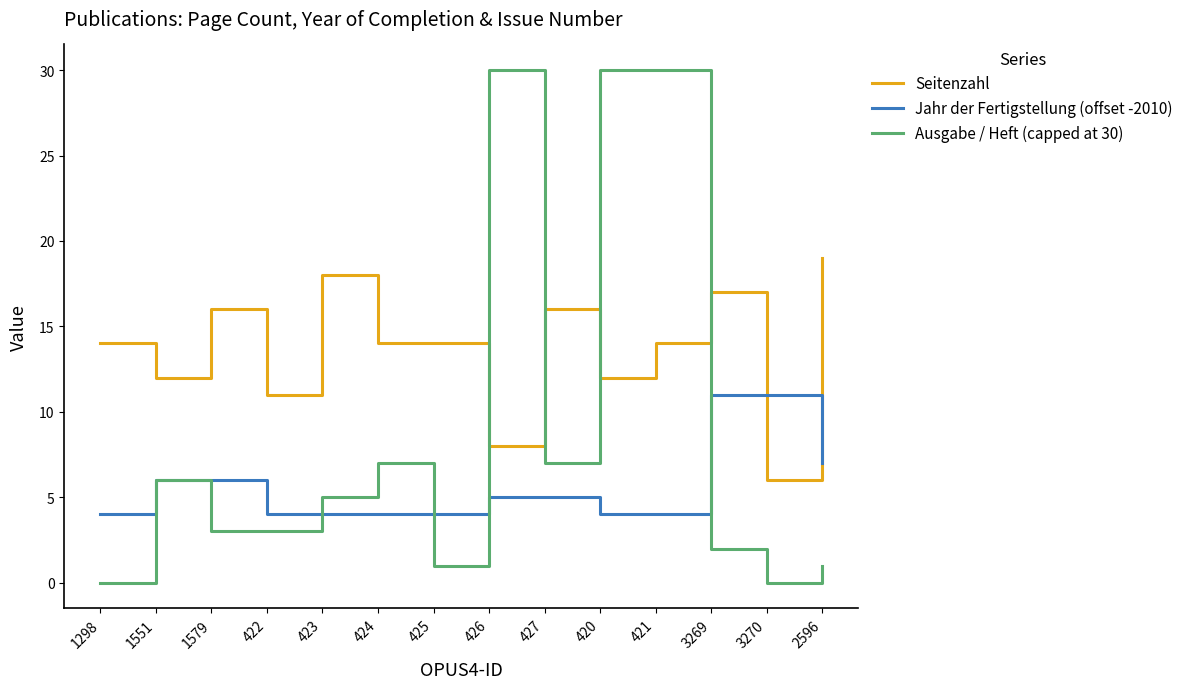

How many categories are shown in the chart?

14